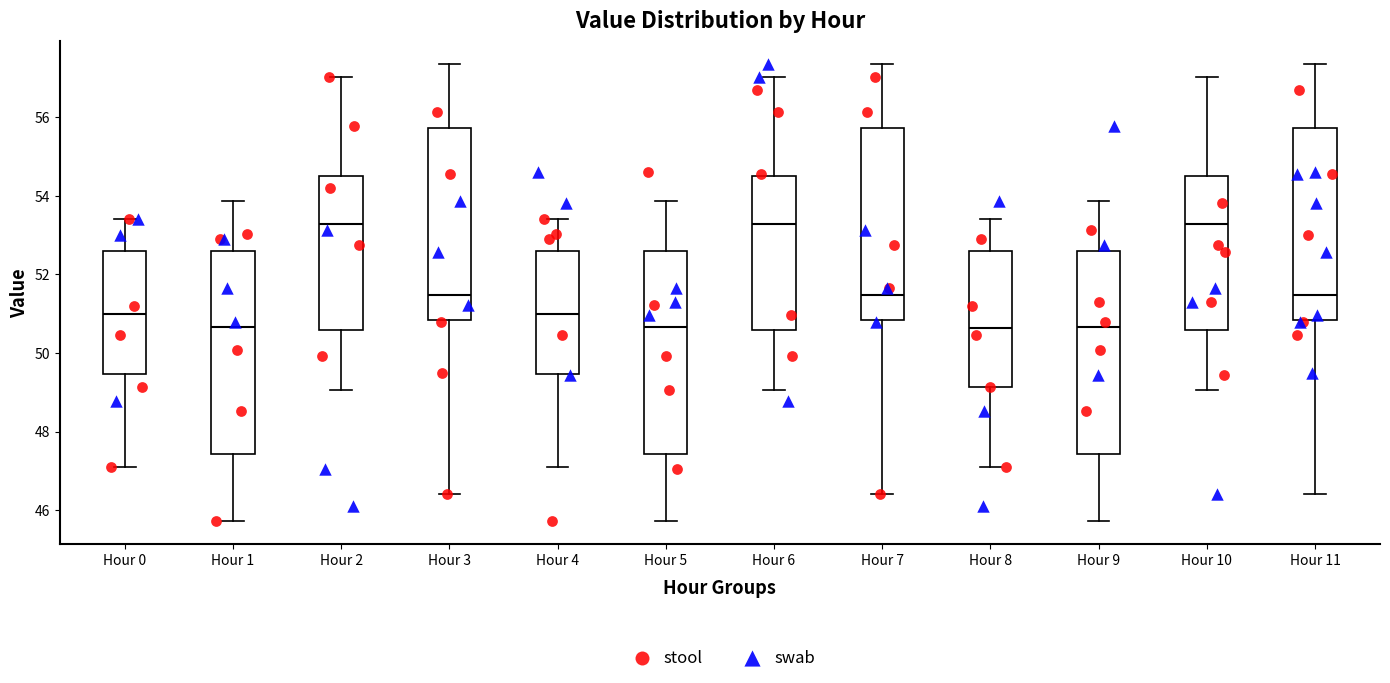

Reading left to right, read every box against the y-axis: the position of its median line, the range the box covers, and the ends of its whiskers. The values are not printed on the chart, so give them approximately, as read against the axis.

Hour 0: median 51.0, box 49.4 to 52.6, whiskers 47.2 to 53.4
Hour 1: median 50.6, box 47.4 to 52.6, whiskers 45.8 to 53.8
Hour 2: median 53.2, box 50.6 to 54.6, whiskers 49.0 to 57.0
Hour 3: median 51.4, box 50.8 to 55.8, whiskers 46.4 to 57.4
Hour 4: median 51.0, box 49.4 to 52.6, whiskers 47.2 to 53.4
Hour 5: median 50.6, box 47.4 to 52.6, whiskers 45.8 to 53.8
Hour 6: median 53.2, box 50.6 to 54.6, whiskers 49.0 to 57.0
Hour 7: median 51.4, box 50.8 to 55.8, whiskers 46.4 to 57.4
Hour 8: median 50.6, box 49.2 to 52.6, whiskers 47.2 to 53.4
Hour 9: median 50.6, box 47.4 to 52.6, whiskers 45.8 to 53.8
Hour 10: median 53.2, box 50.6 to 54.6, whiskers 49.0 to 57.0
Hour 11: median 51.4, box 50.8 to 55.8, whiskers 46.4 to 57.4